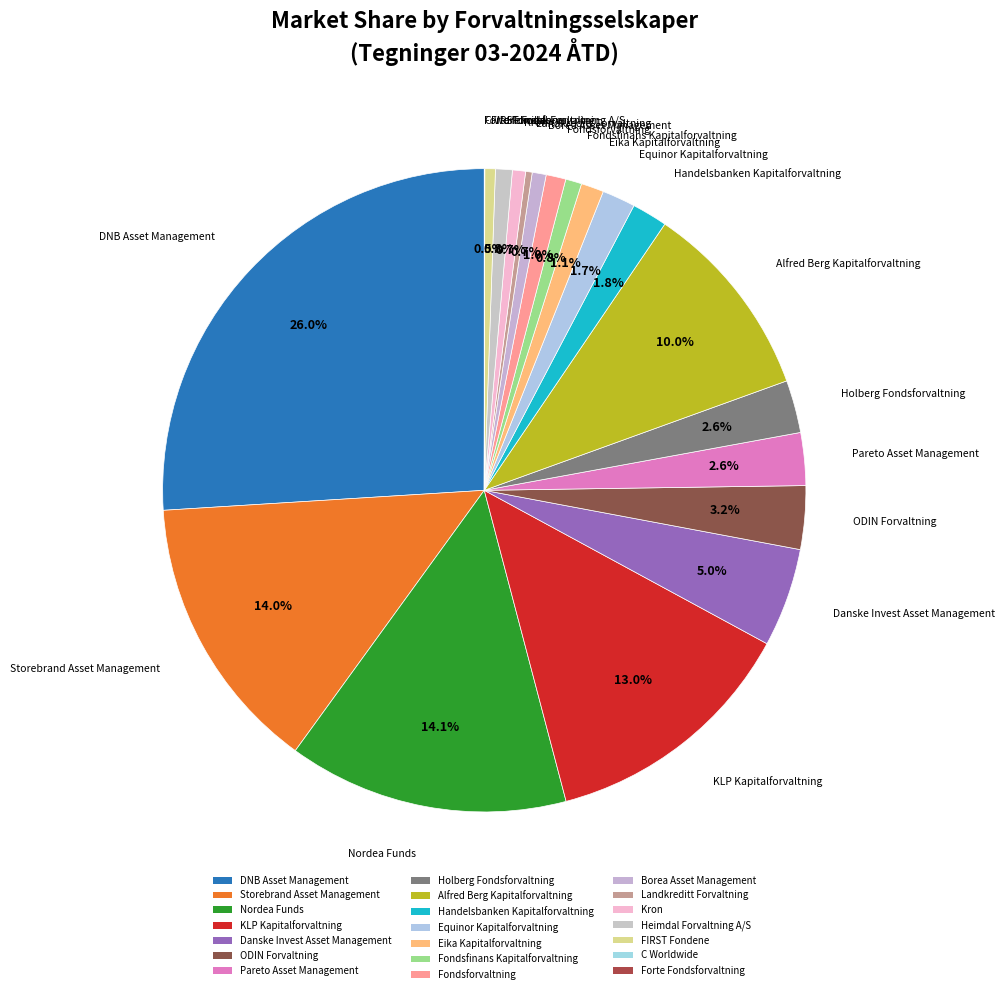

To the nearest percent, what is the combined percentage of KLP Kapitalforvaltning and Storebrand Asset Management?

27%